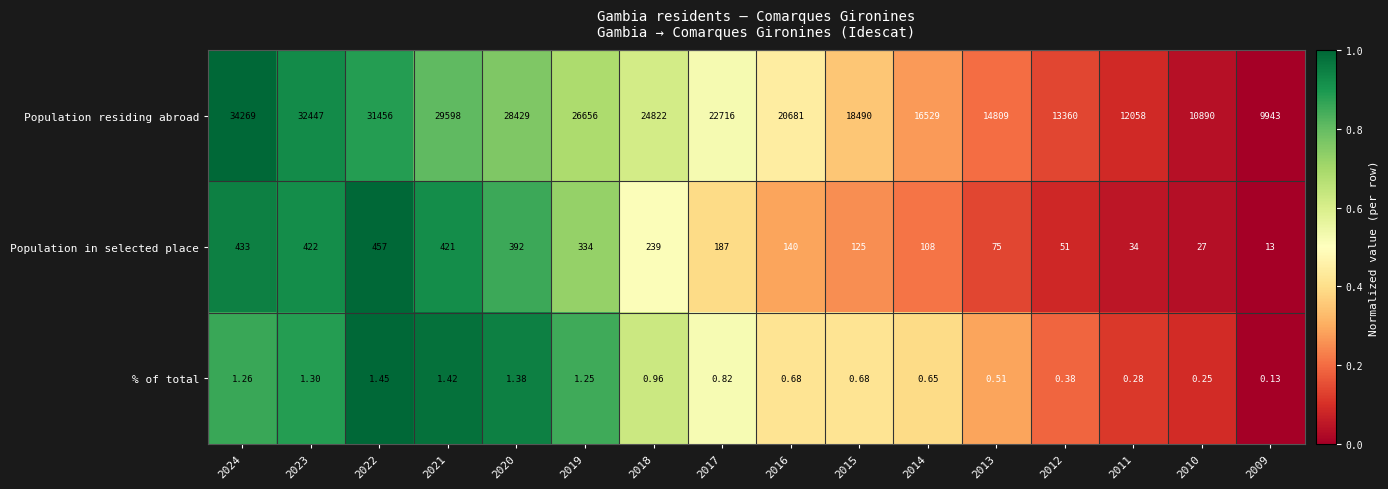

Rank the series by their maximum value, from lowest to highest.

% of total, Population in selected place, Population residing abroad